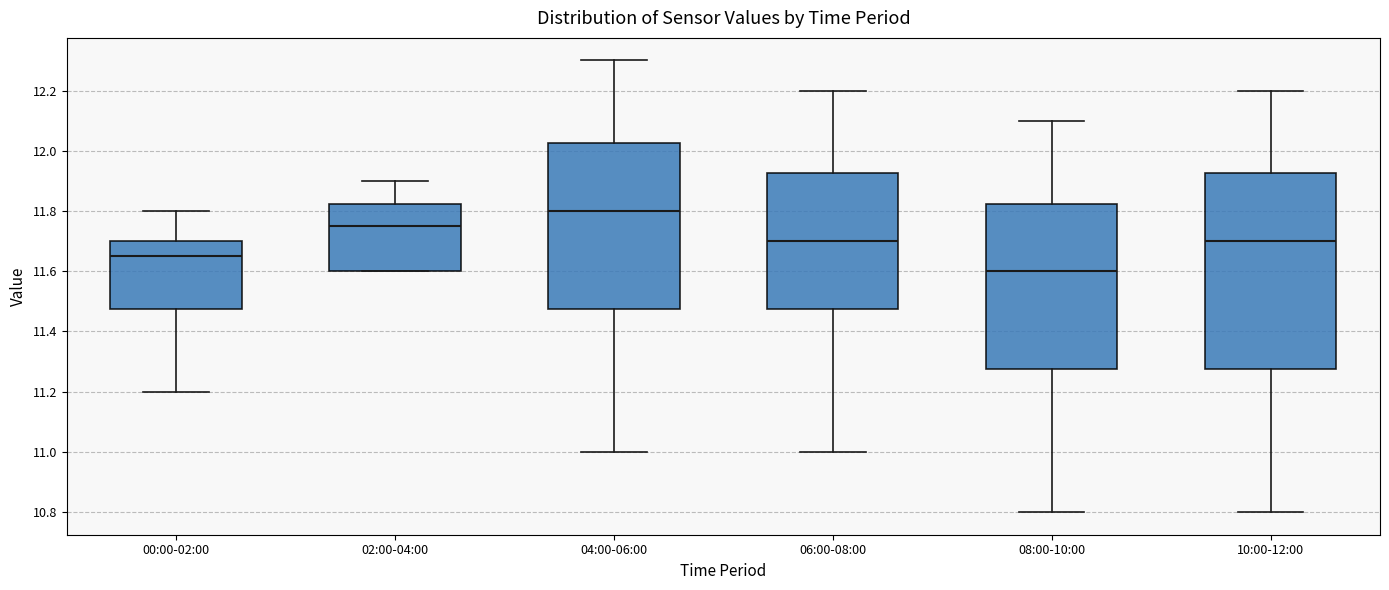

Which box has the highest median line?

04:00-06:00